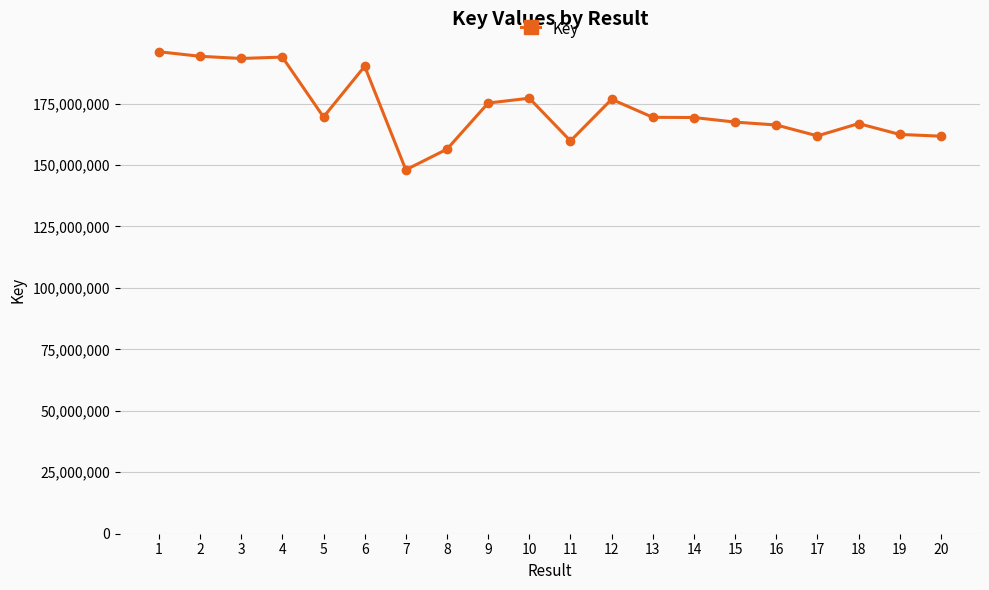

The value at 5 is 257003635. True or false?

False